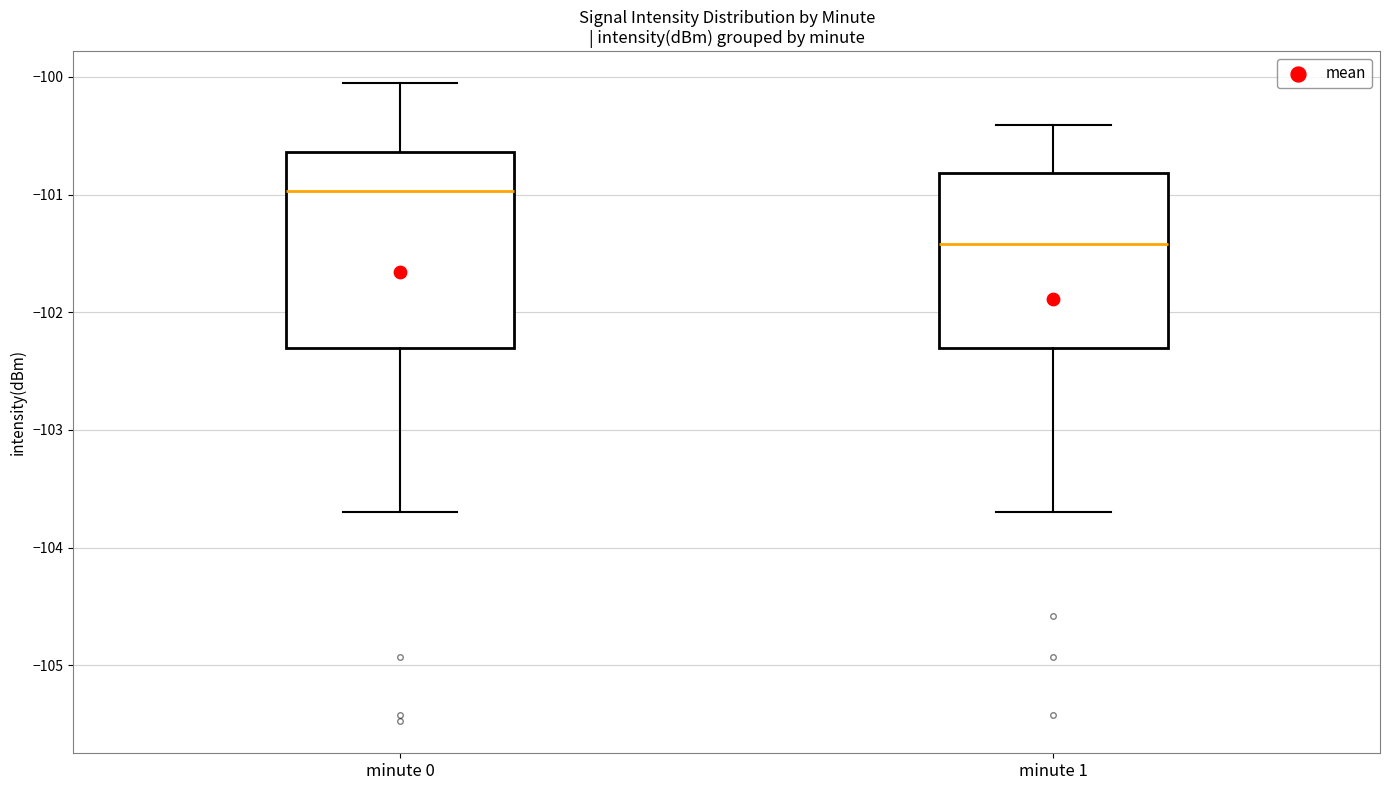

Reading left to right, read every box against the y-axis: the position of its median line, the range the box covers, and the ends of its whiskers. The values are not printed on the chart, so give them approximately, as read against the axis.

minute 0: median -101.0, box -102.3 to -100.6, whiskers -103.7 to -100.1
minute 1: median -101.4, box -102.3 to -100.8, whiskers -103.7 to -100.4